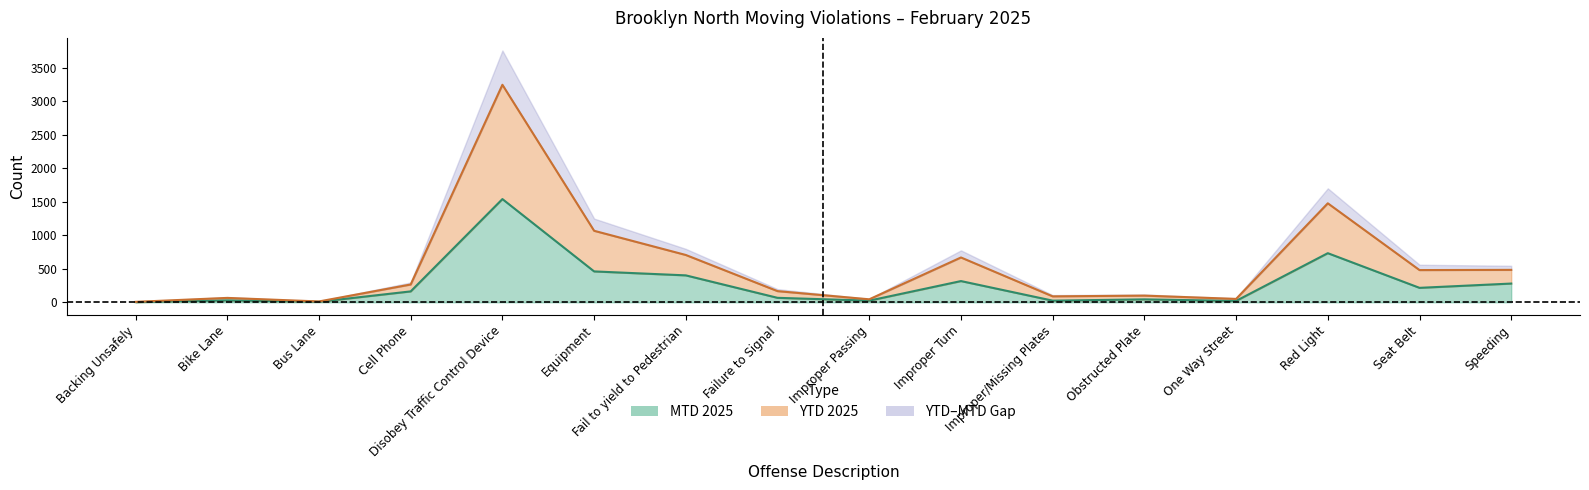

True or false: MTD 2025 and YTD 2025 intersect in this chart.

False